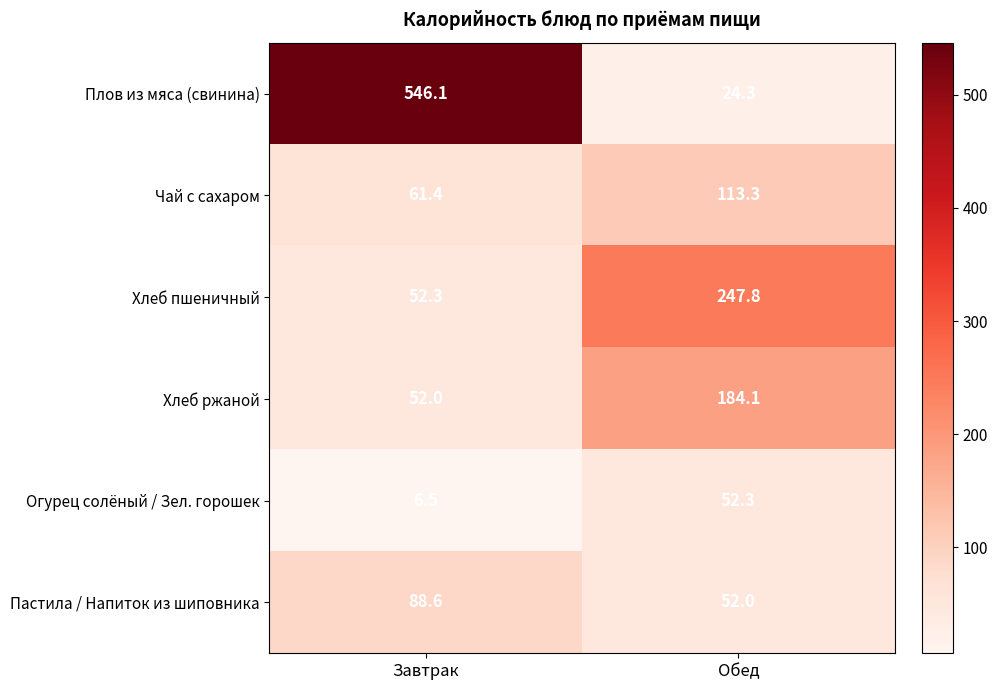

What is the difference between the maximum and minimum values in the Плов из мяса (свинина) series?

521.8